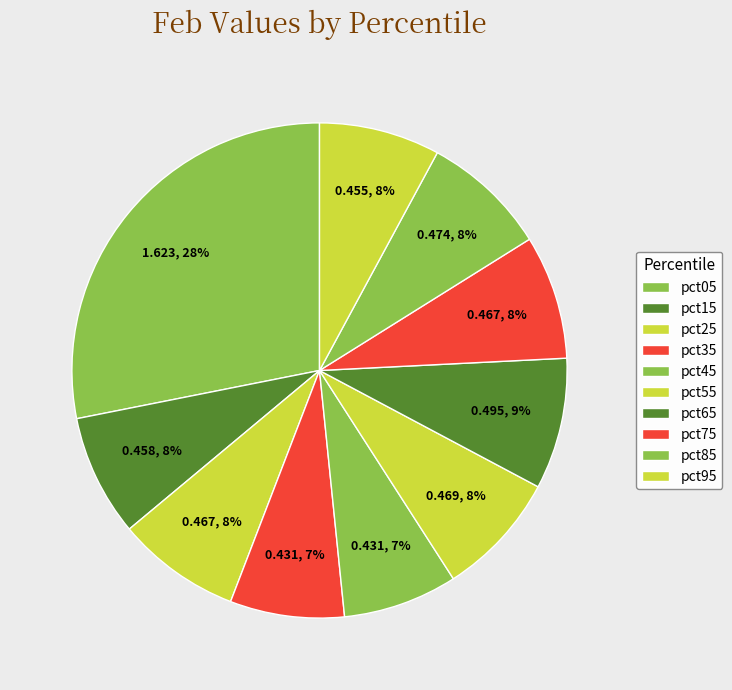

How many segments does this pie chart have?

10